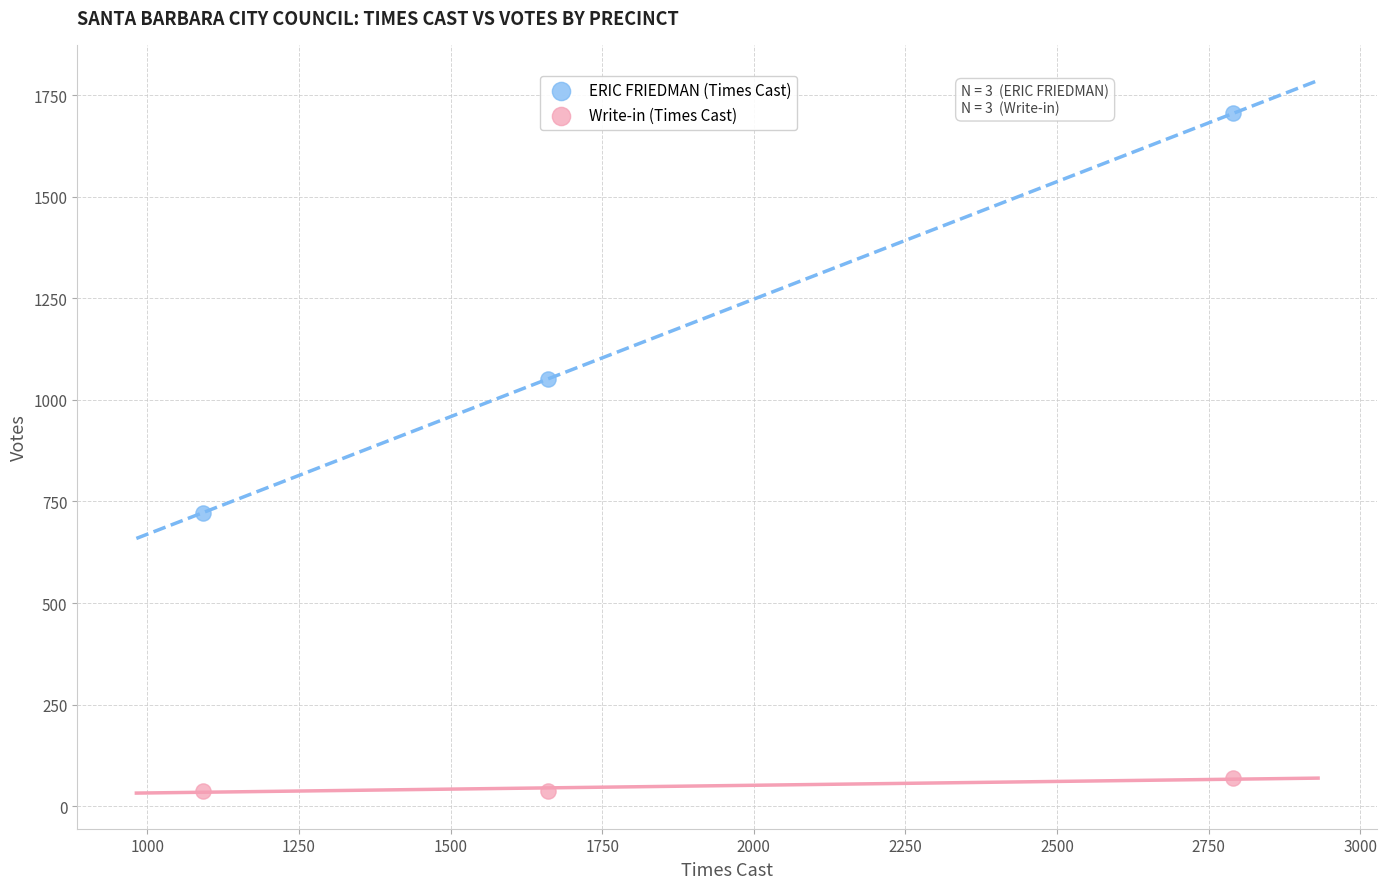

Across all data points, what is the average X value?

1848